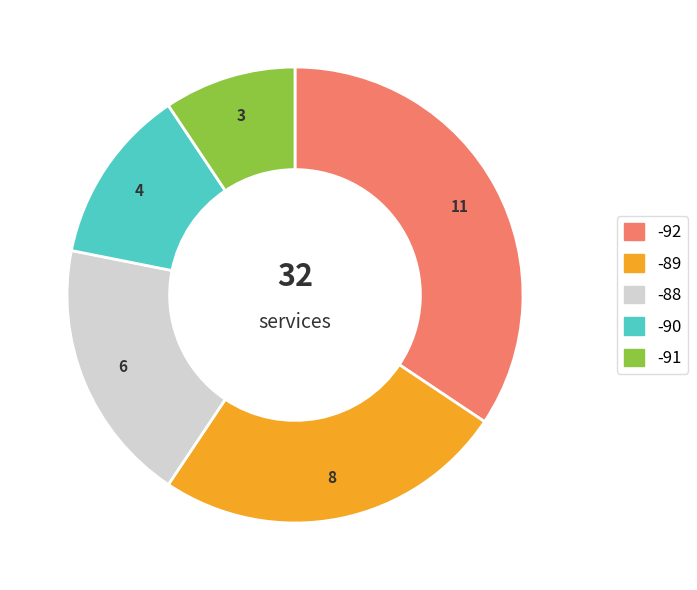

Does any single category account for the majority?

No